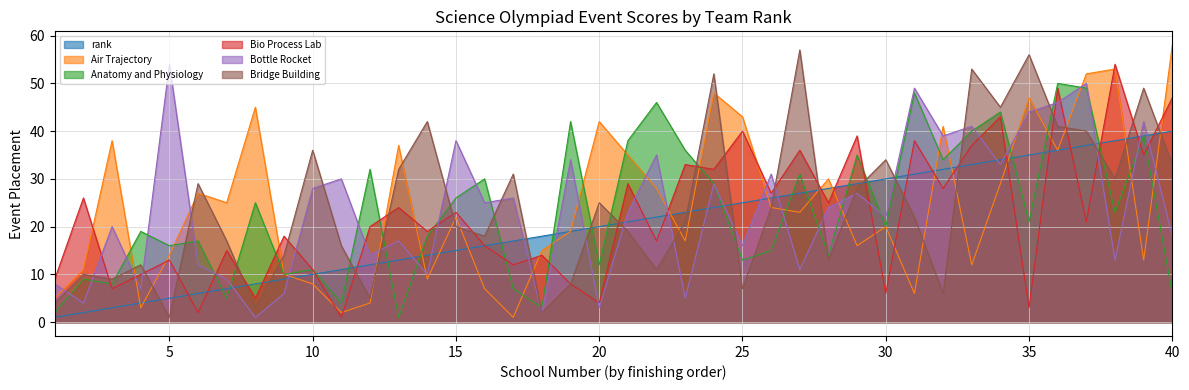

What is the sum of the Bottle Rocket values at 12 and 25?

30